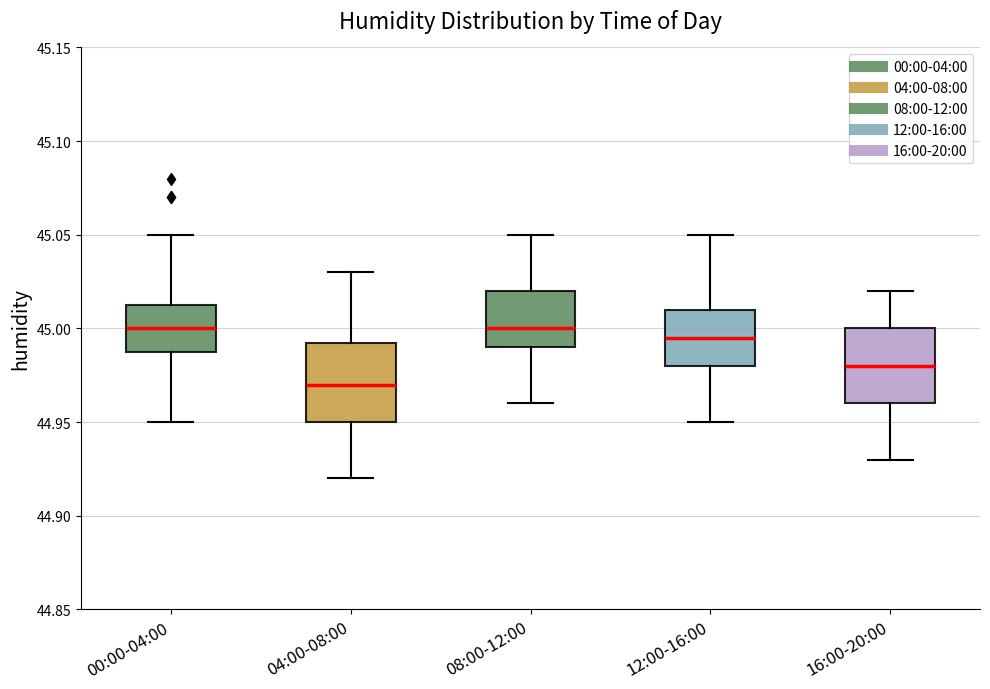

Reading left to right, read every box against the y-axis: the position of its median line, the range the box covers, and the ends of its whiskers. The values are not printed on the chart, so give them approximately, as read against the axis.

00:00-04:00: median 45.000, box 44.990 to 45.015, whiskers 44.950 to 45.050
04:00-08:00: median 44.970, box 44.950 to 44.995, whiskers 44.920 to 45.030
08:00-12:00: median 45.000, box 44.990 to 45.020, whiskers 44.960 to 45.050
12:00-16:00: median 44.995, box 44.980 to 45.010, whiskers 44.950 to 45.050
16:00-20:00: median 44.980, box 44.960 to 45.000, whiskers 44.930 to 45.020